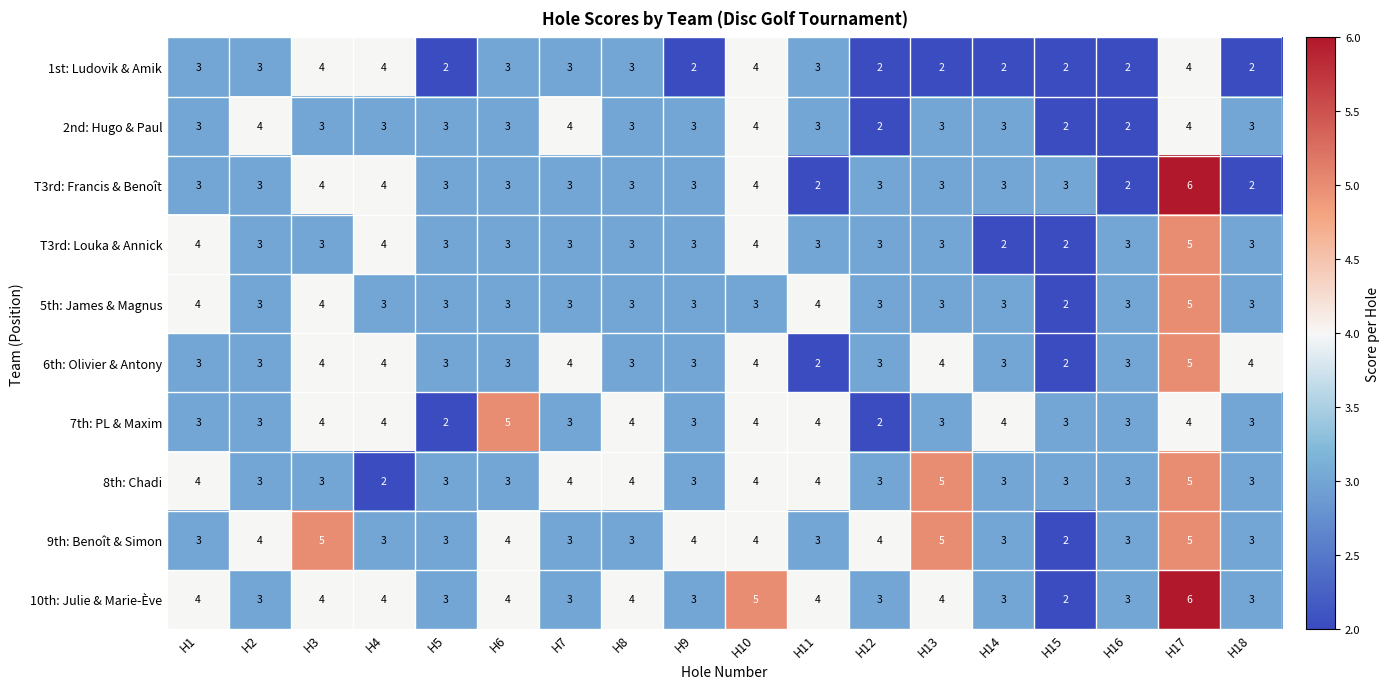

Count the number of data series in this chart.

10